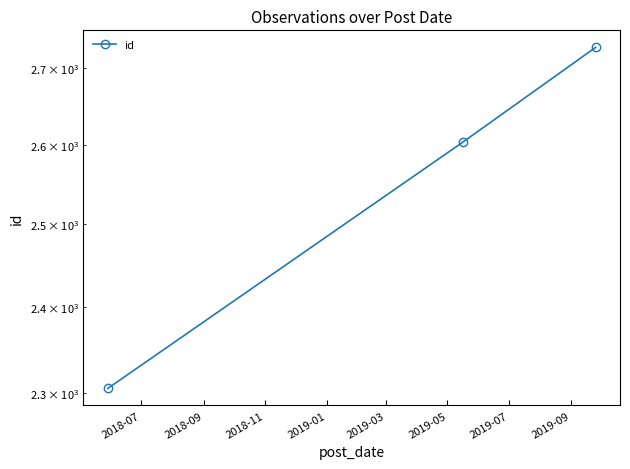

What is the average value?

2545